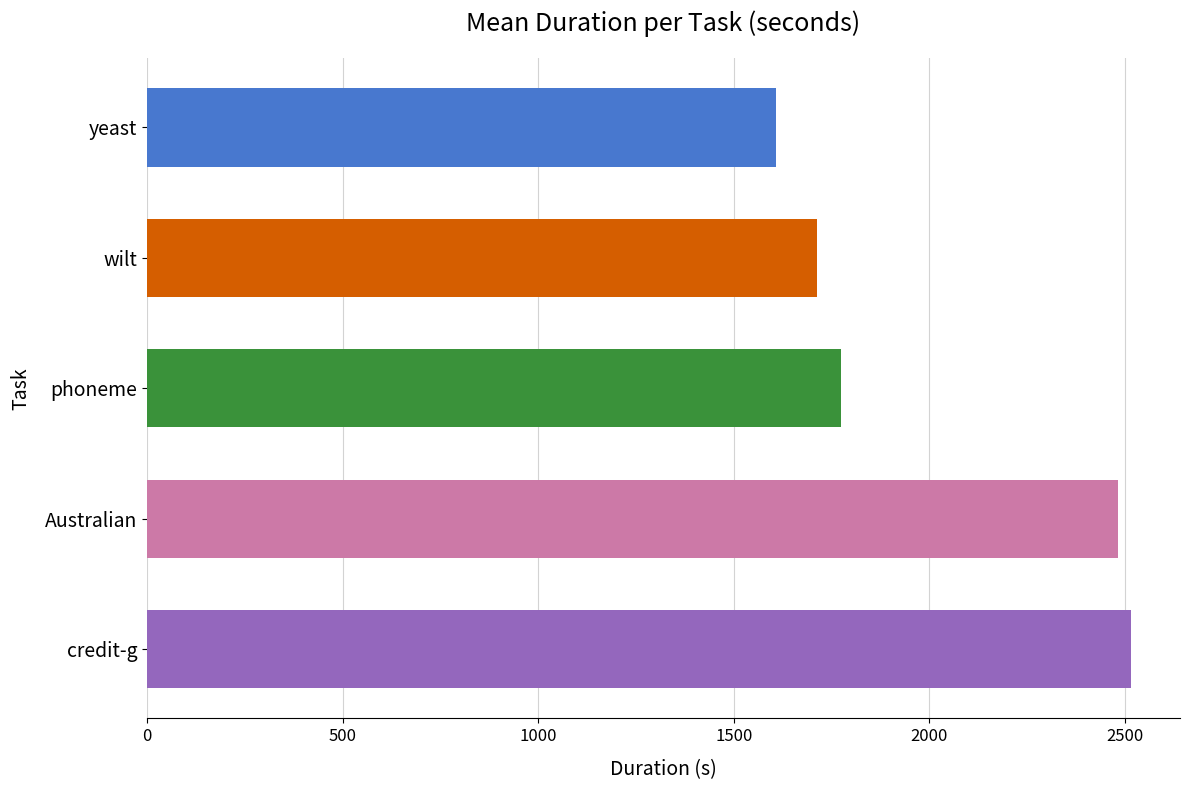

At which label is the value closest to 2061?

phoneme